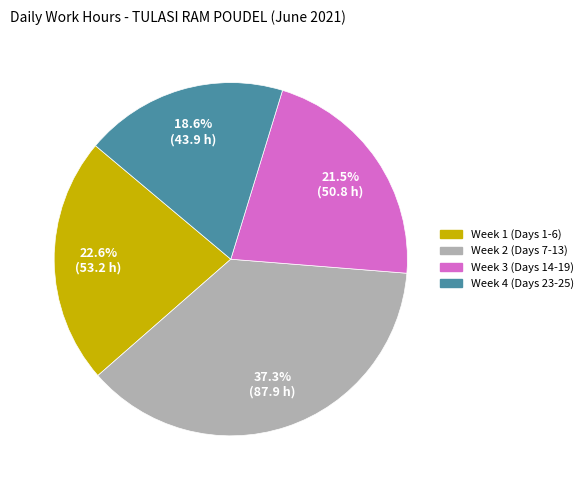

Is there any slice that represents more than half of the pie?

No